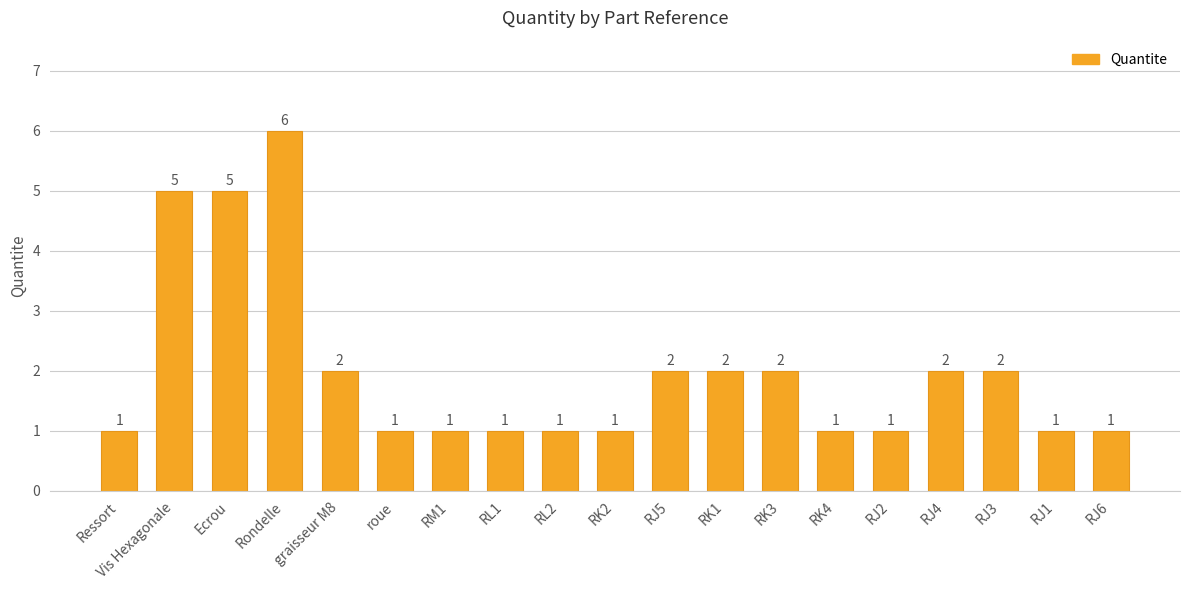

What value does the data have at RK4?

1